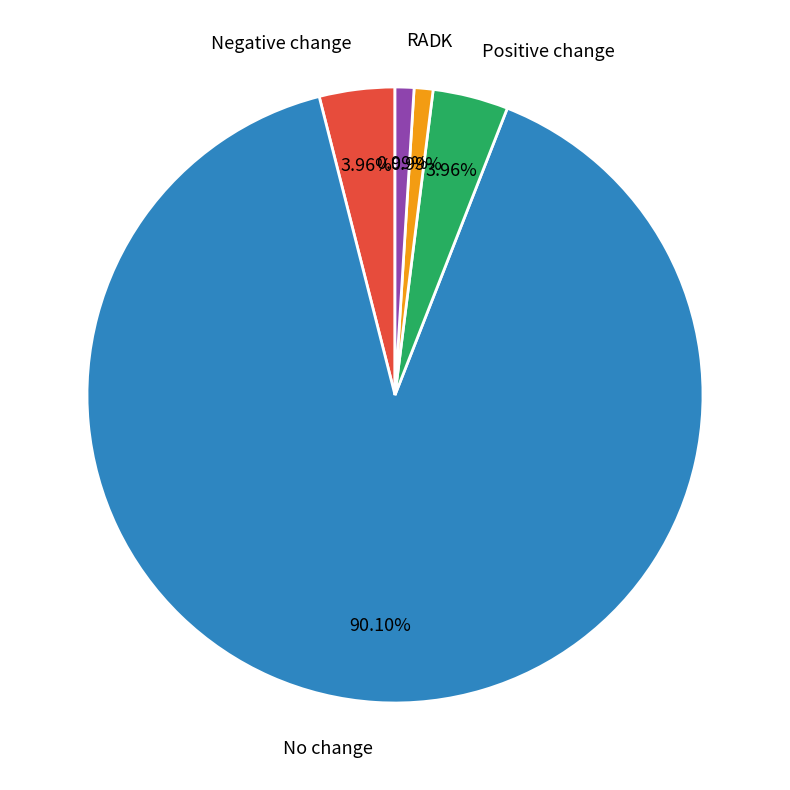

What is the largest slice in the pie chart?

No change